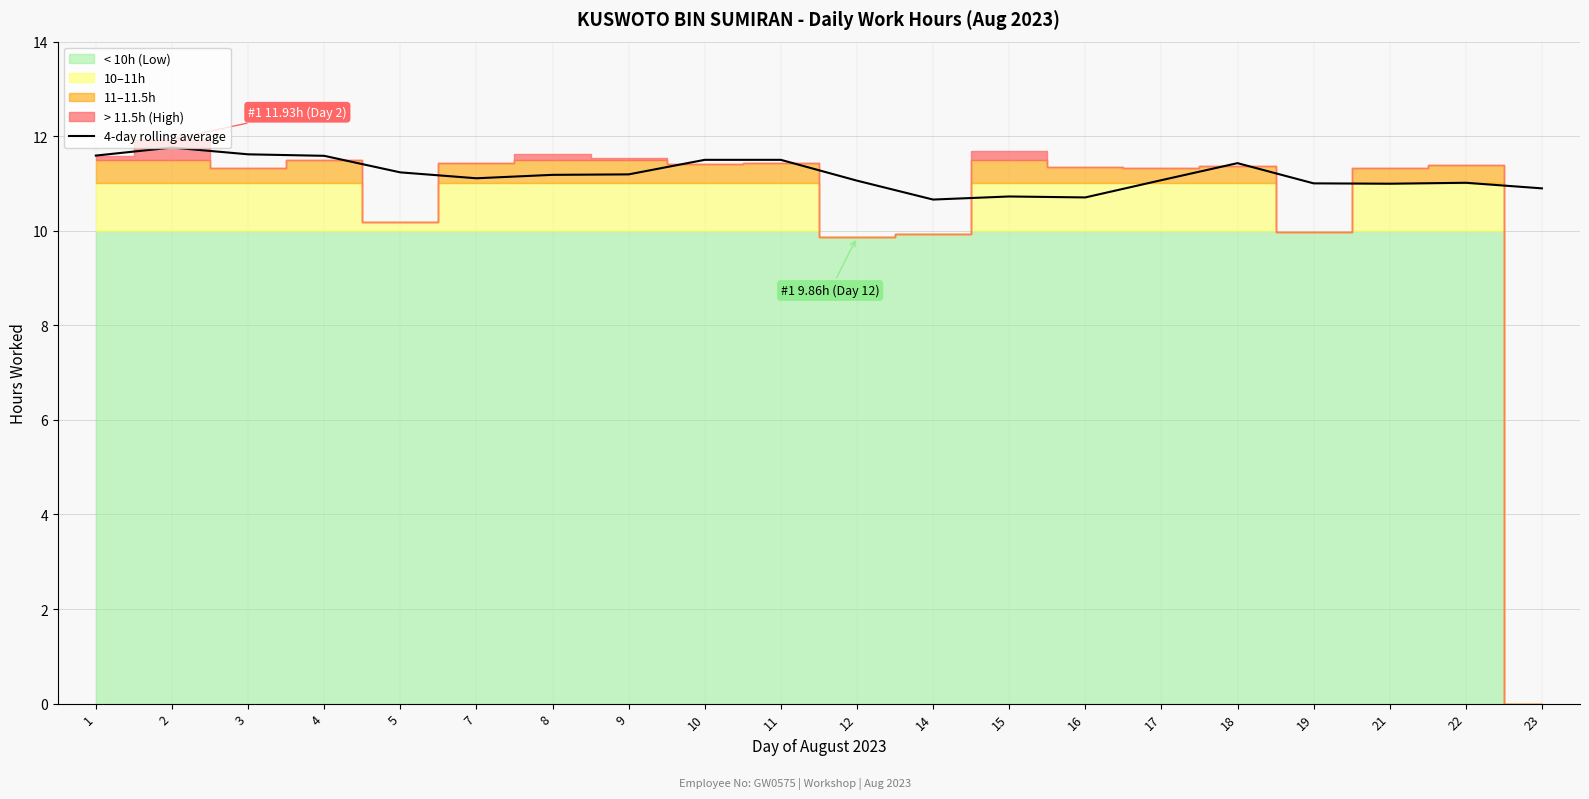

What is the sum of the values at 10 and 23?

22.4